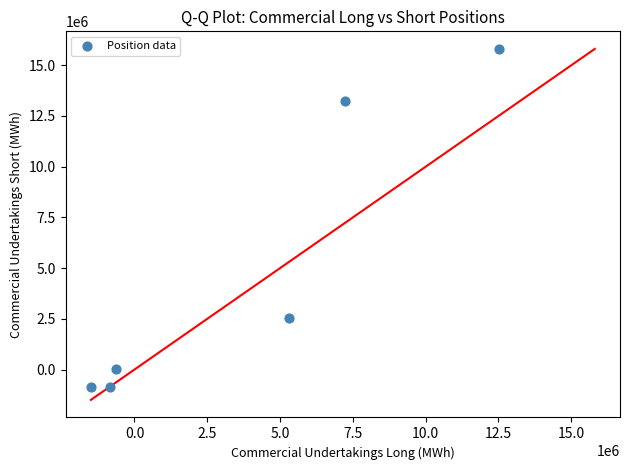

What Y value in the scatter plot is closest to 7467730?

2548080